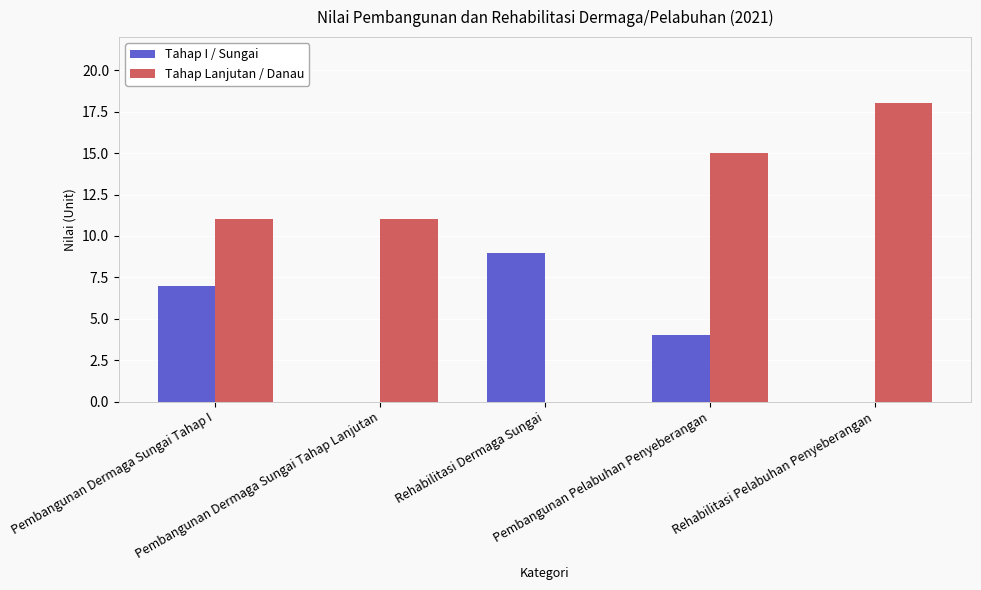

Which series has the largest total across all categories?

Tahap Lanjutan / Danau